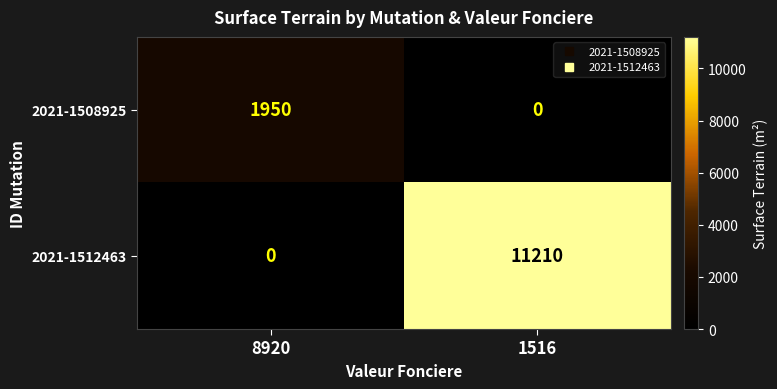

The value of 2021-1512463 at 1516 is 11210. True or false?

True